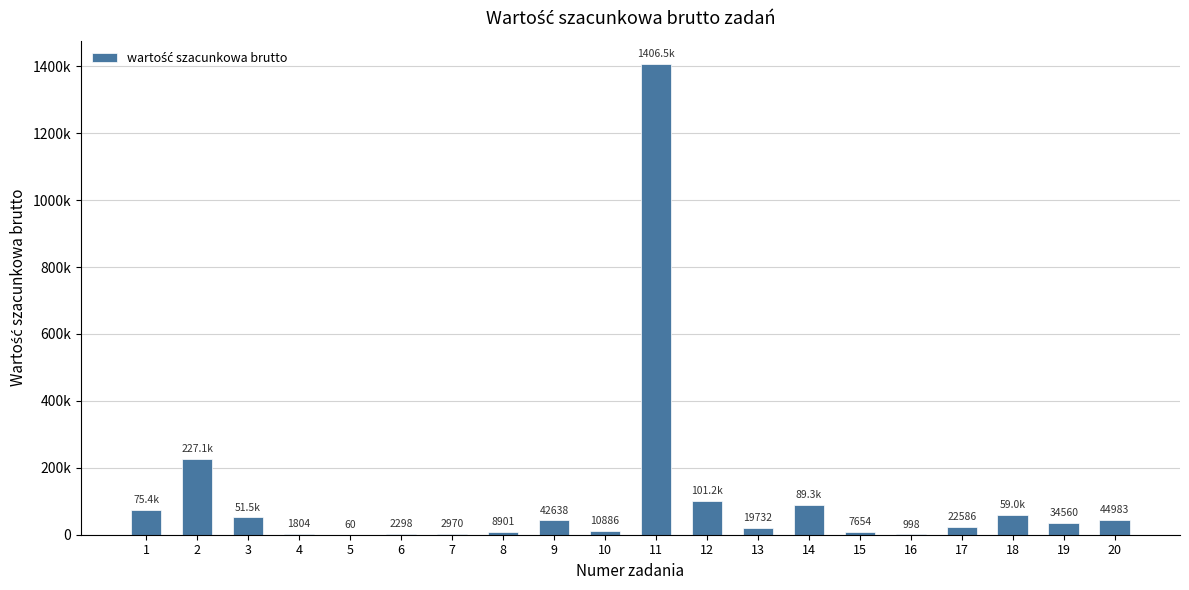

What is the average value?

110502.2